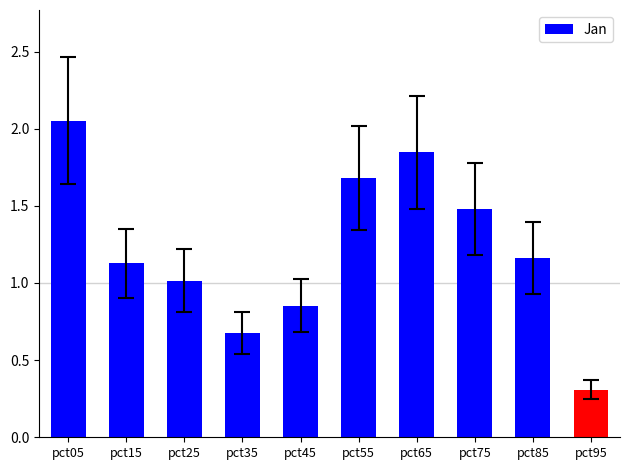

Is it true that the value at pct35 is 0.7?

True